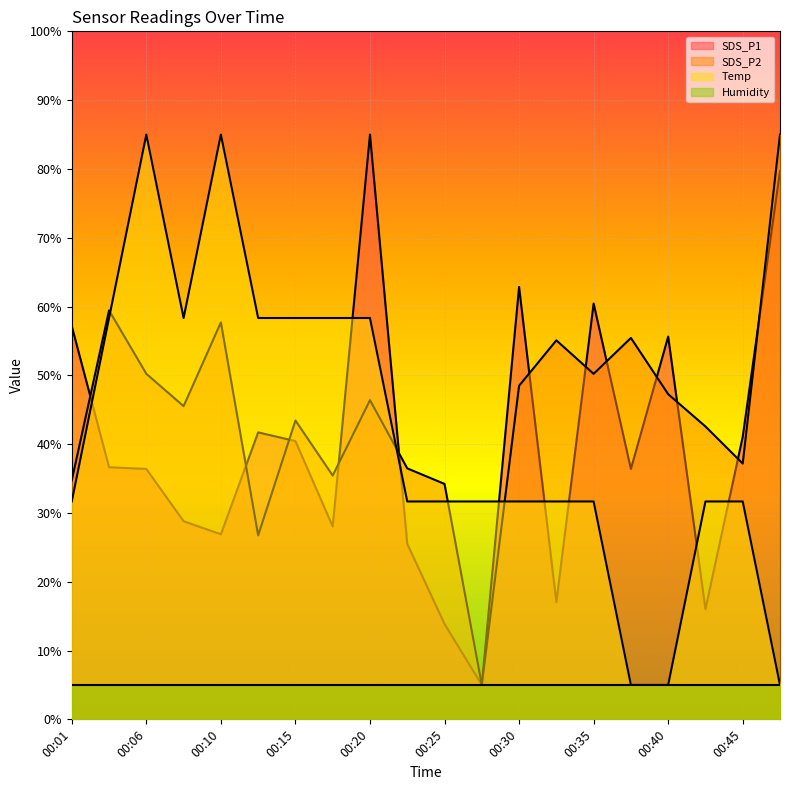

What is the maximum value shown in the chart?

85.0